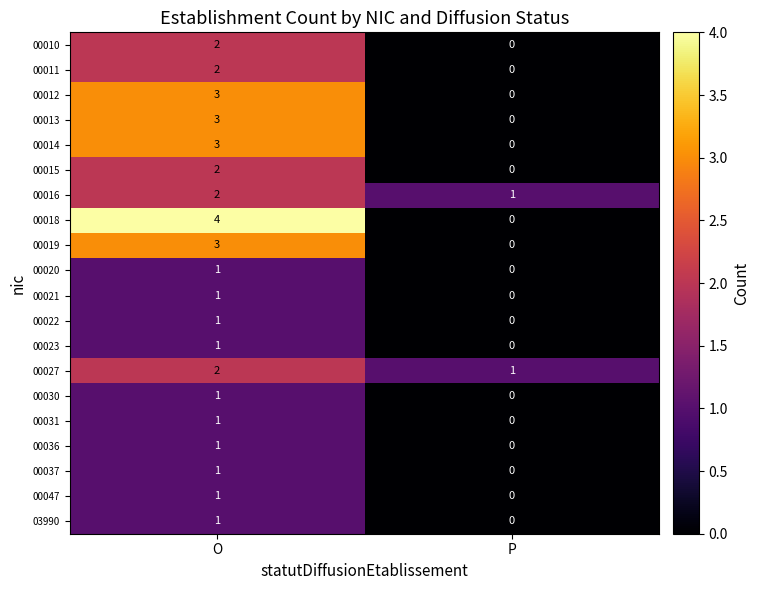

What is the difference between the highest and lowest values at P?

1